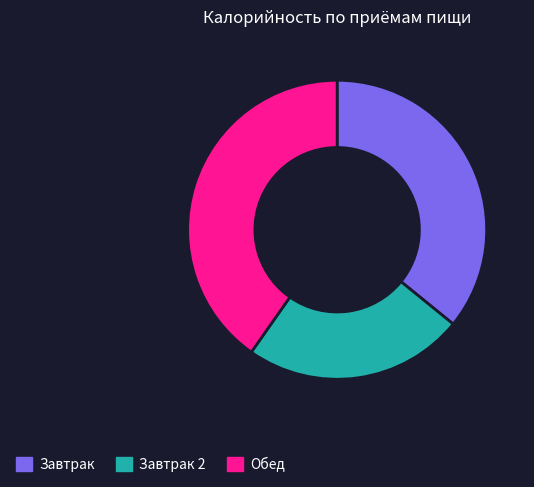

Rank the categories by value from lowest to highest.

Завтрак 2, Завтрак, Обед